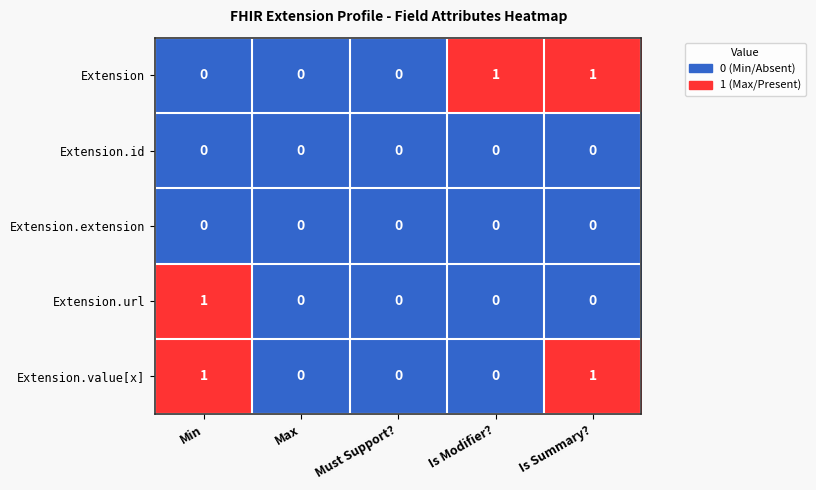

How many Extension values are between 0 and 1?

5